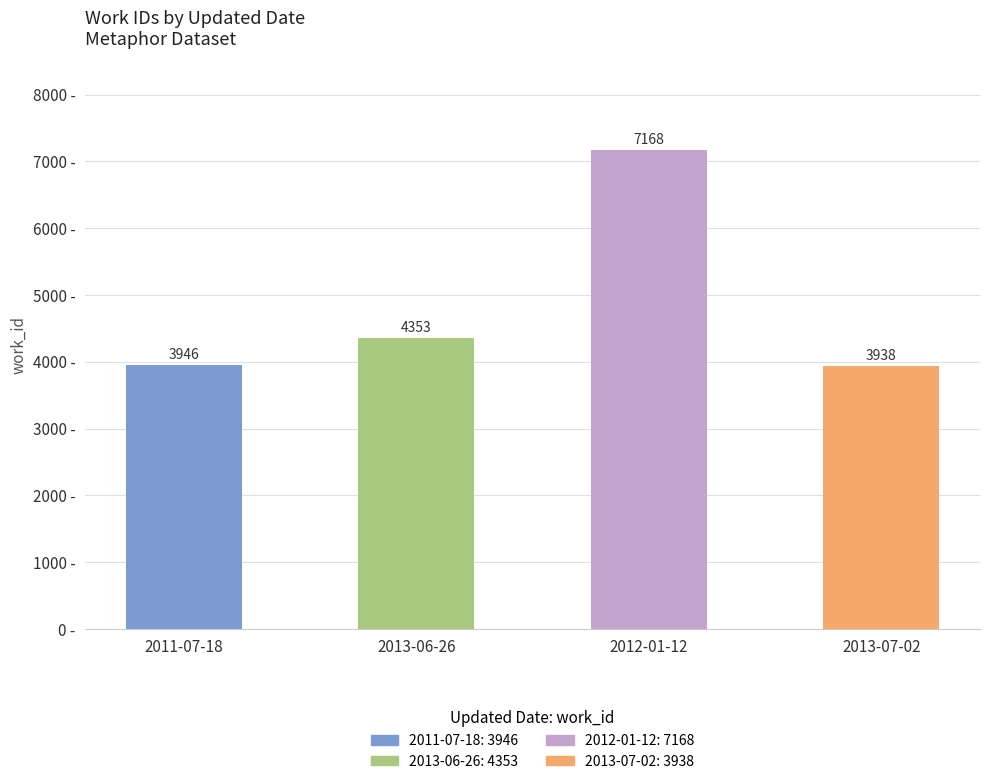

What is the difference between the second highest and second lowest values?

407